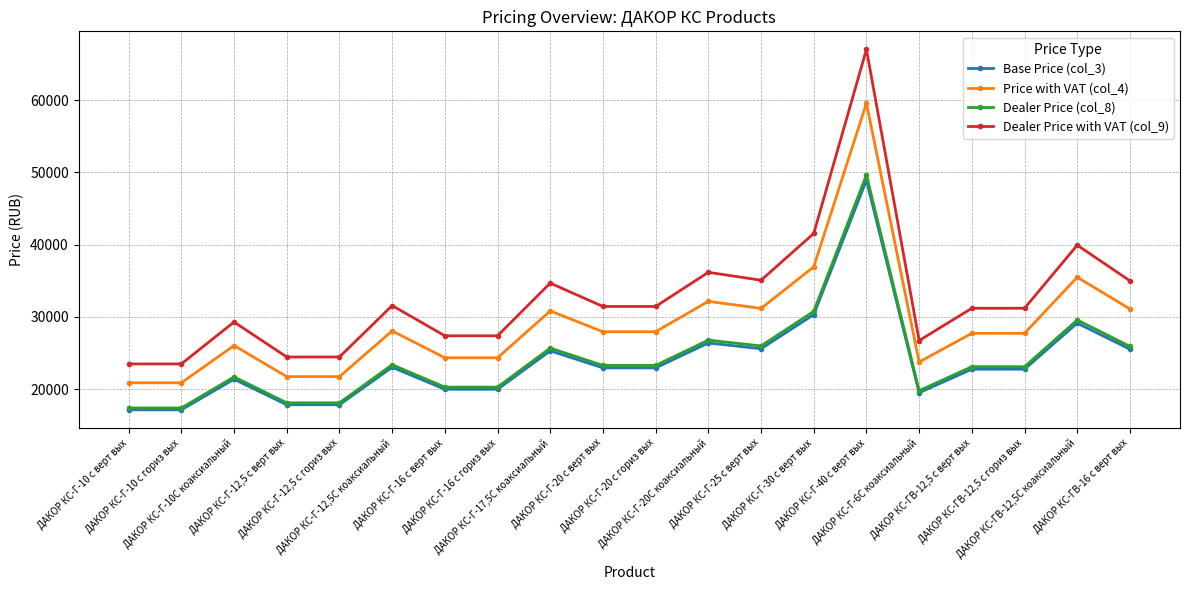

True or false: Price with VAT (col_4) and Dealer Price (col_8) cross at least once.

False